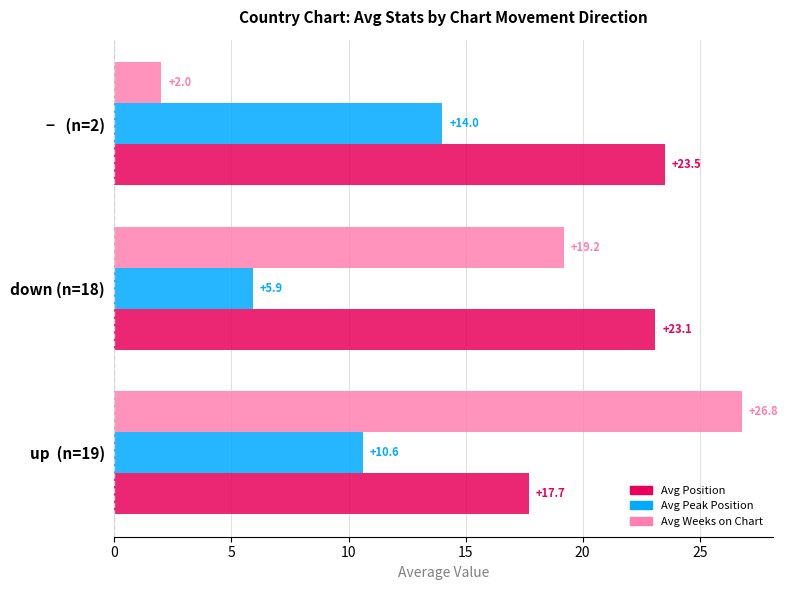

Which series has the largest range (max minus min)?

Avg Weeks on Chart